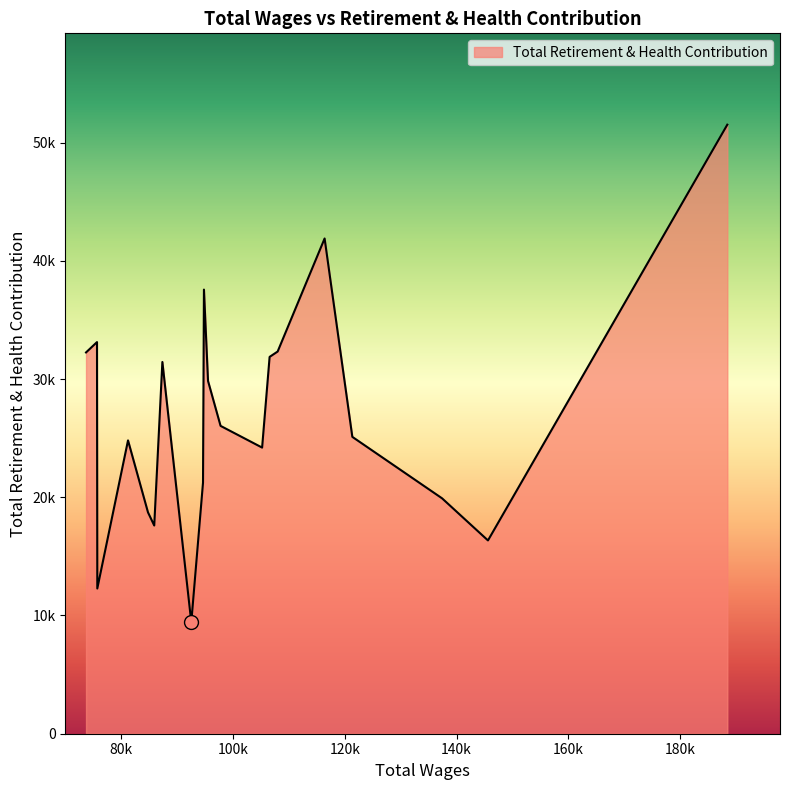

Does the chart display data point markers on the line(s)?

No